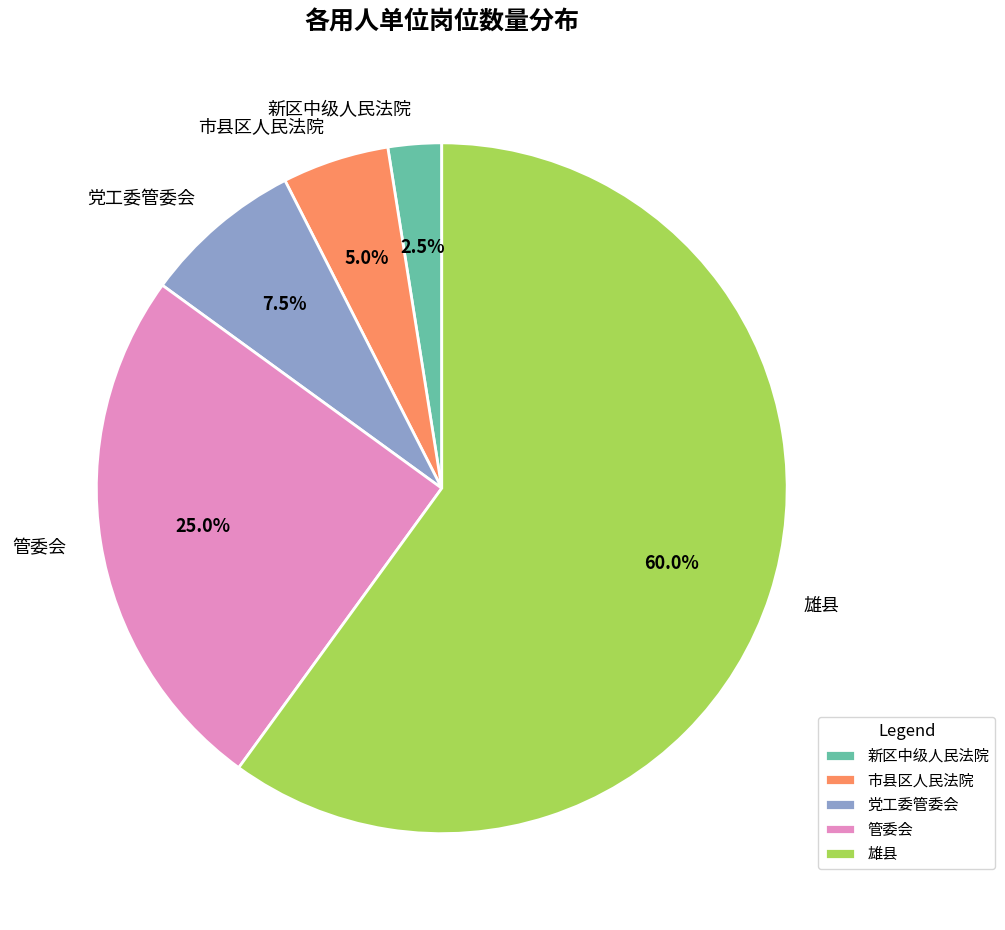

How many slices are in this pie chart?

5